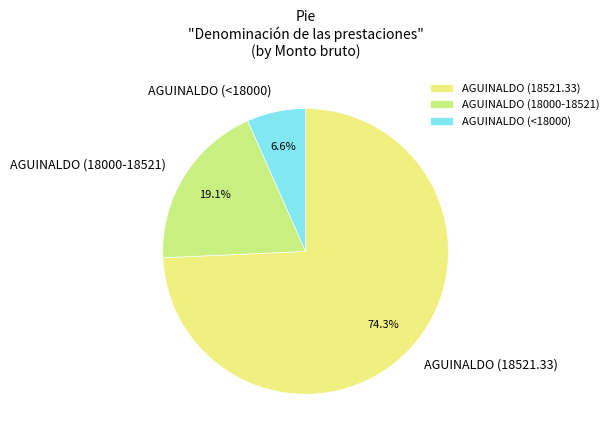

To the nearest percent, what is the difference between the largest and smallest slice percentages?

68%